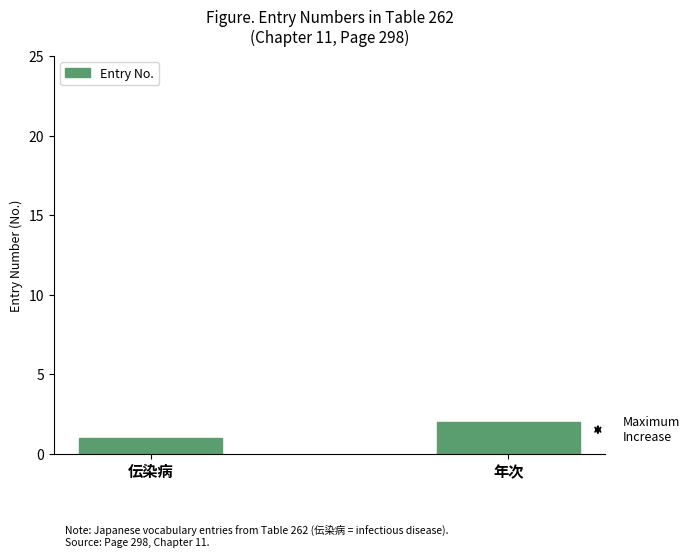

How many data points are less than 2?

1